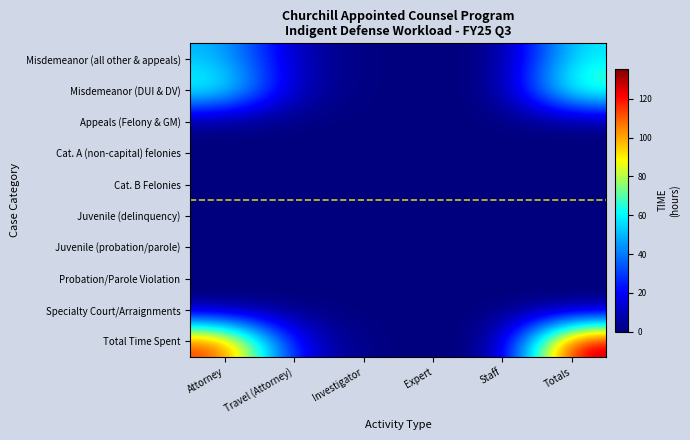

Which series has the largest range (max minus min)?

Total Time Spent